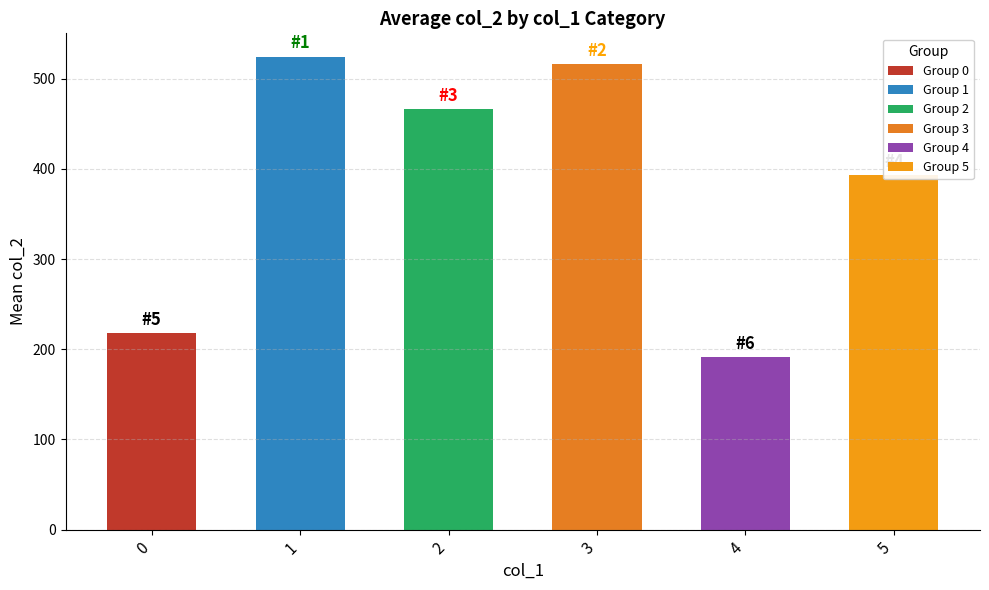

Approximately how many times larger is the value at 5 compared to 3?

0.8